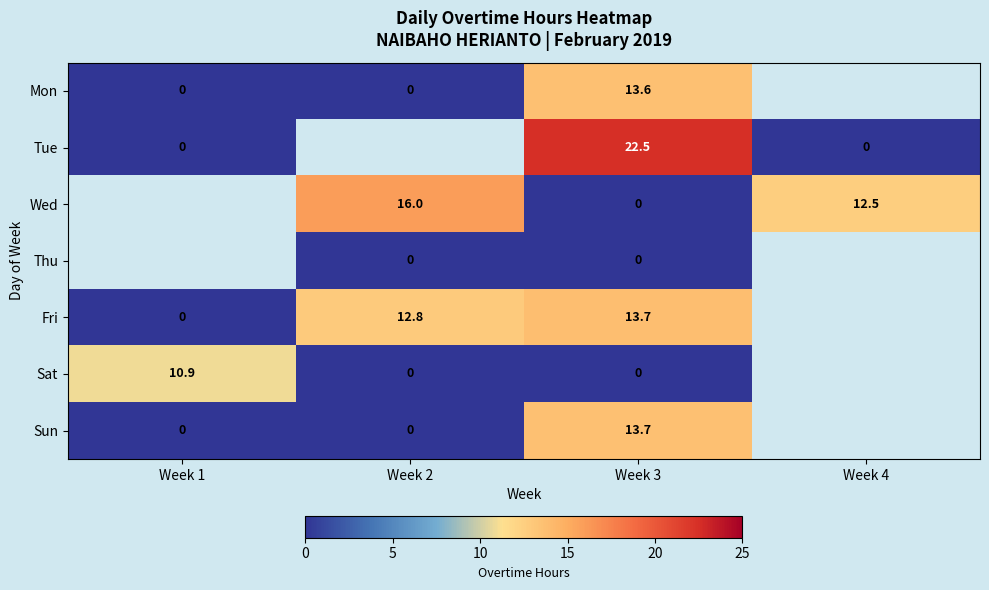

True or false: Mon has a value of 13.6 at Week 3.

True